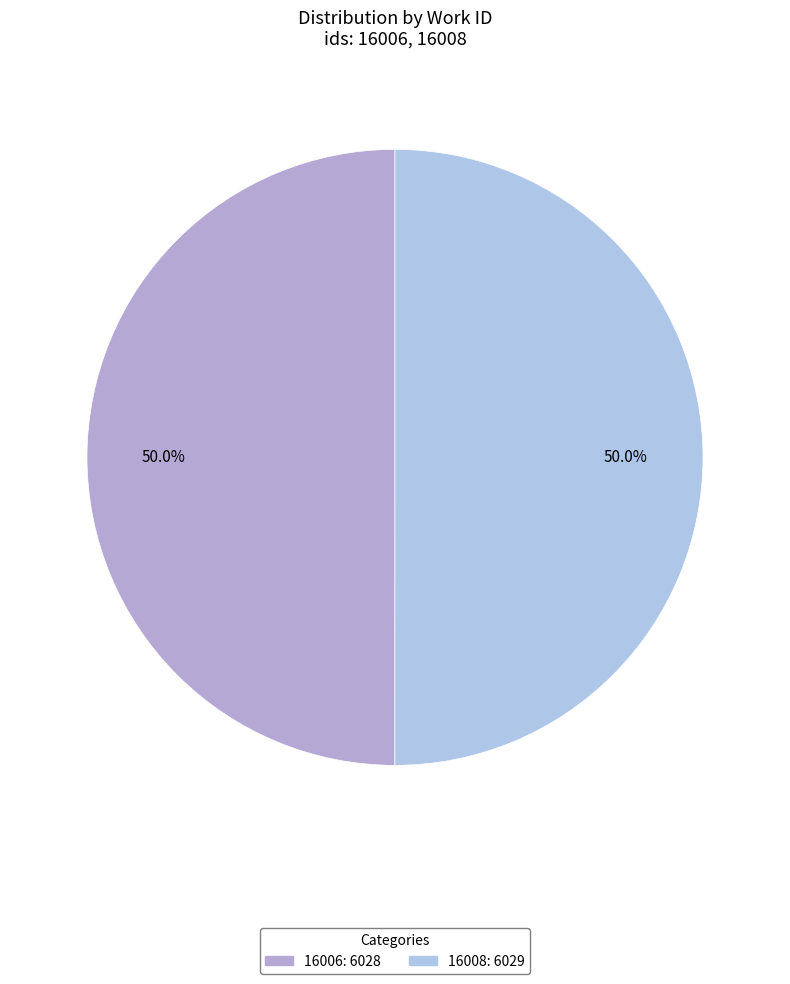

Count the number of slices in the pie.

2